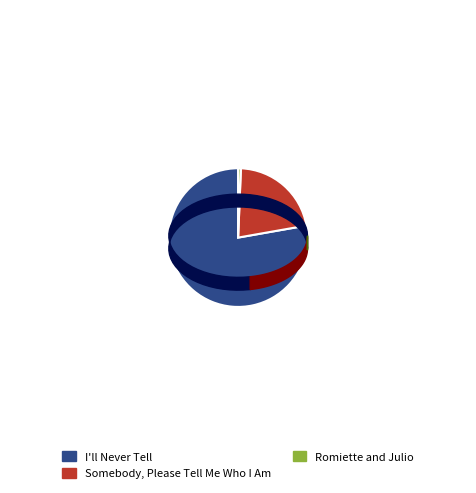

The Romiette and Julio slice represents 1% of the pie. True or false?

True